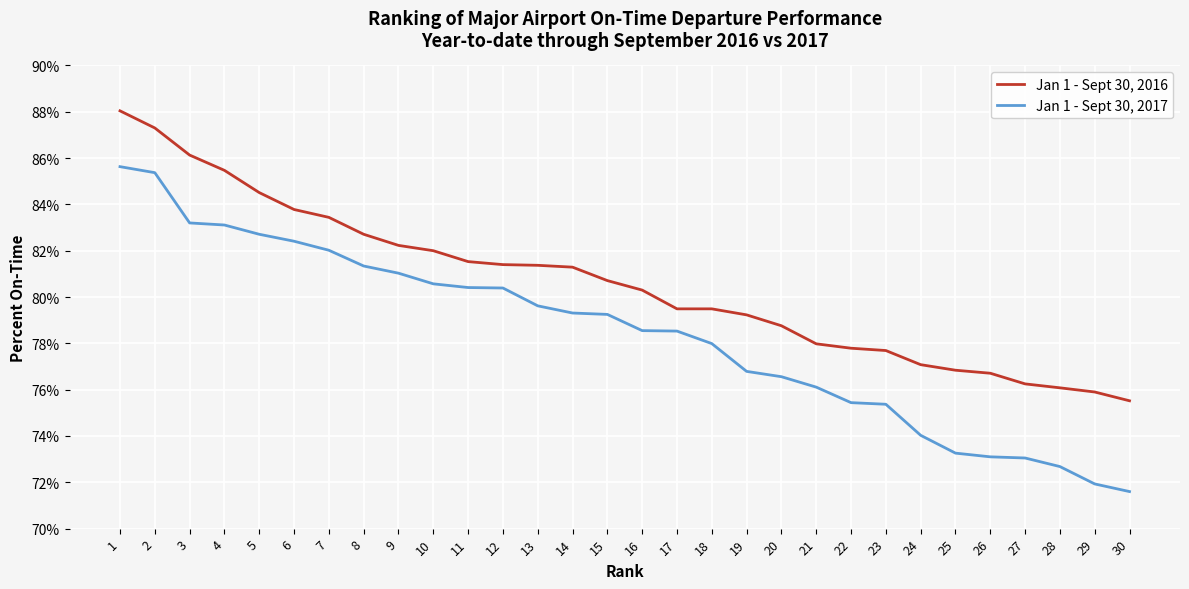

How many lines are shown in the chart?

2